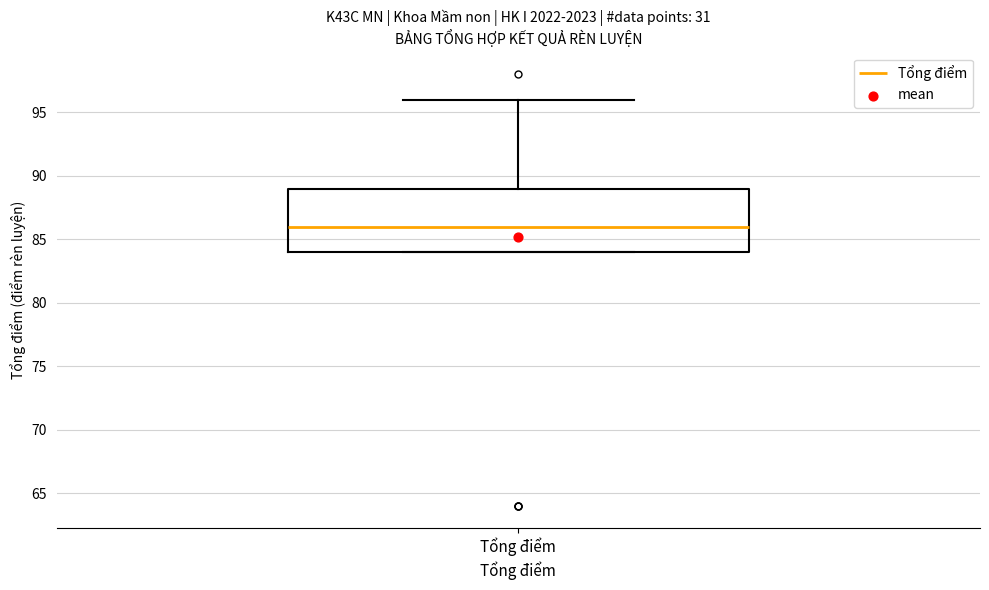

Transcribe this box plot: give where the median line is, the range the box spans, and where the two whiskers end, as read against the y-axis. The values are not printed on the chart, so give them approximately, as read against the axis.

median 86, box 84 to 89, whiskers 84 to 96